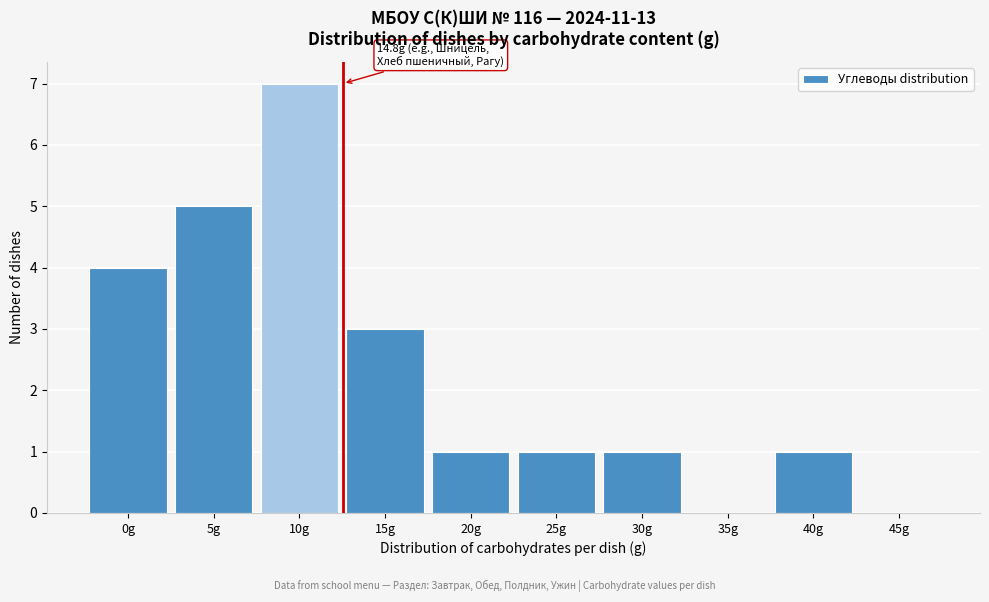

Reading left to right, list all the values displayed in this chart.

0g=4	5g=5	10g=7	15g=3	20g=1	25g=1	30g=1	35g=0	40g=1	45g=0